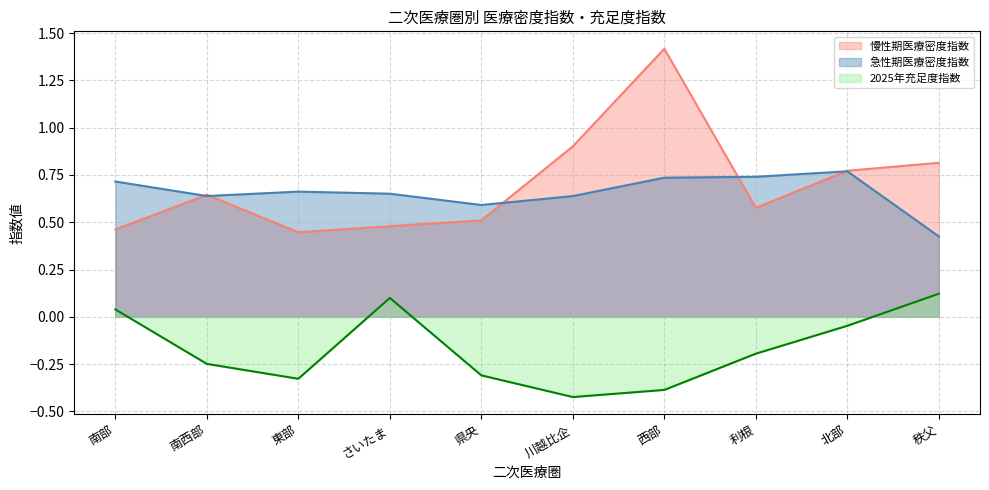

Read the 慢性期医療密度指数 value at 利根.

0.6